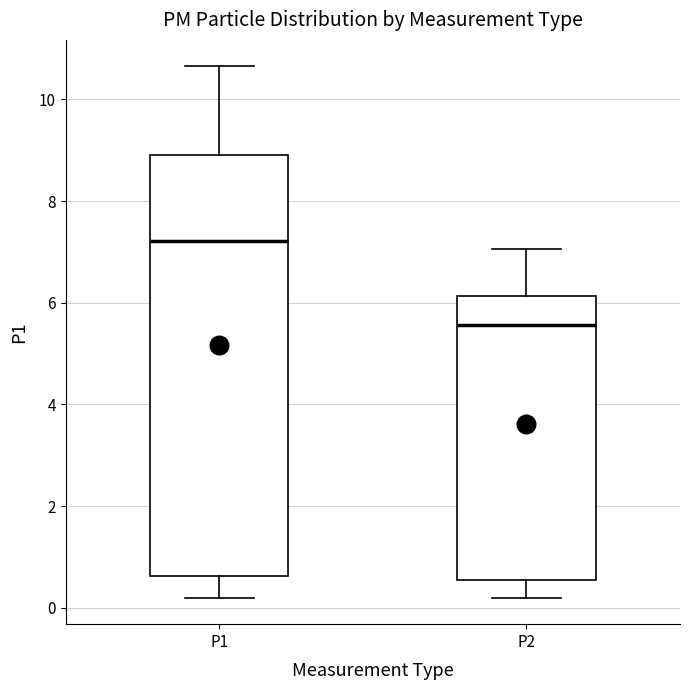

Which box's median line is the lowest?

P2